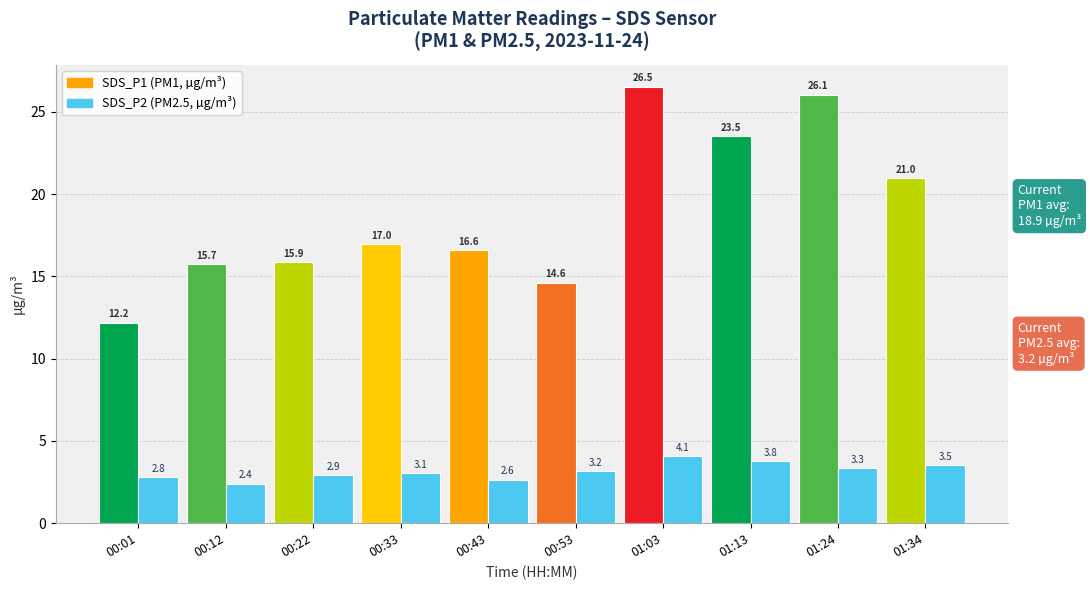

What is the maximum value shown in the chart?

26.5